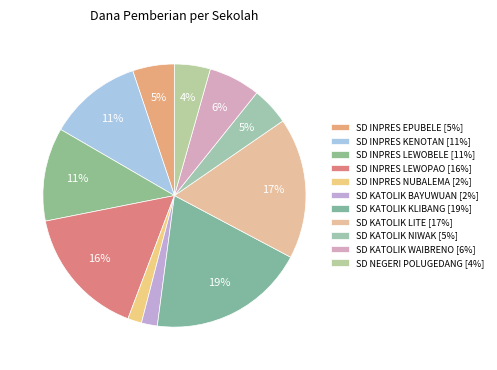

To the nearest percent, what percentage of the pie is SD KATOLIK NIWAK?

5%